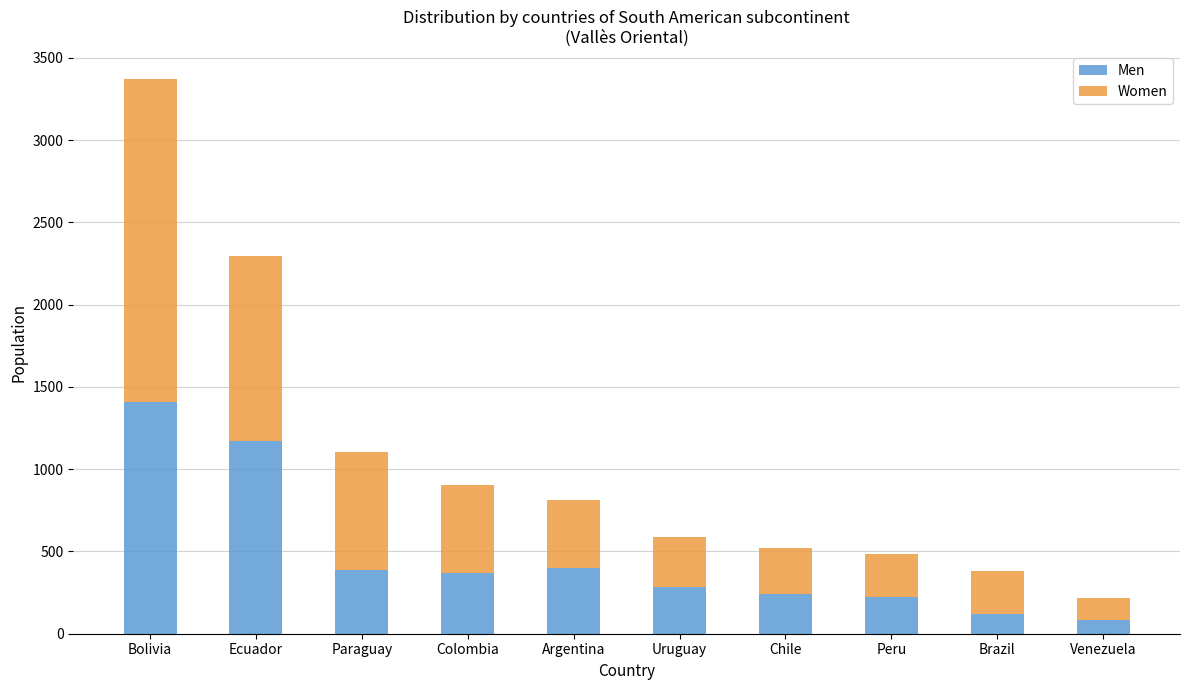

What is the lowest value of the Men series?

84